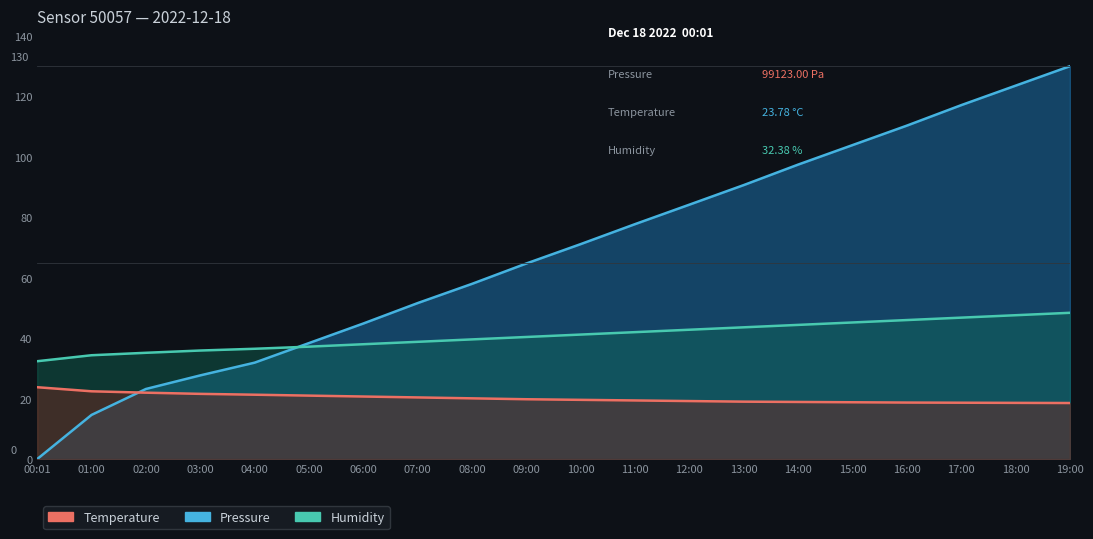

List the labels in order of Pressure value, smallest first.

00:01, 01:00, 02:00, 03:00, 04:00, 05:00, 06:00, 07:00, 08:00, 09:00, 10:00, 11:00, 12:00, 13:00, 14:00, 15:00, 16:00, 17:00, 18:00, 19:00